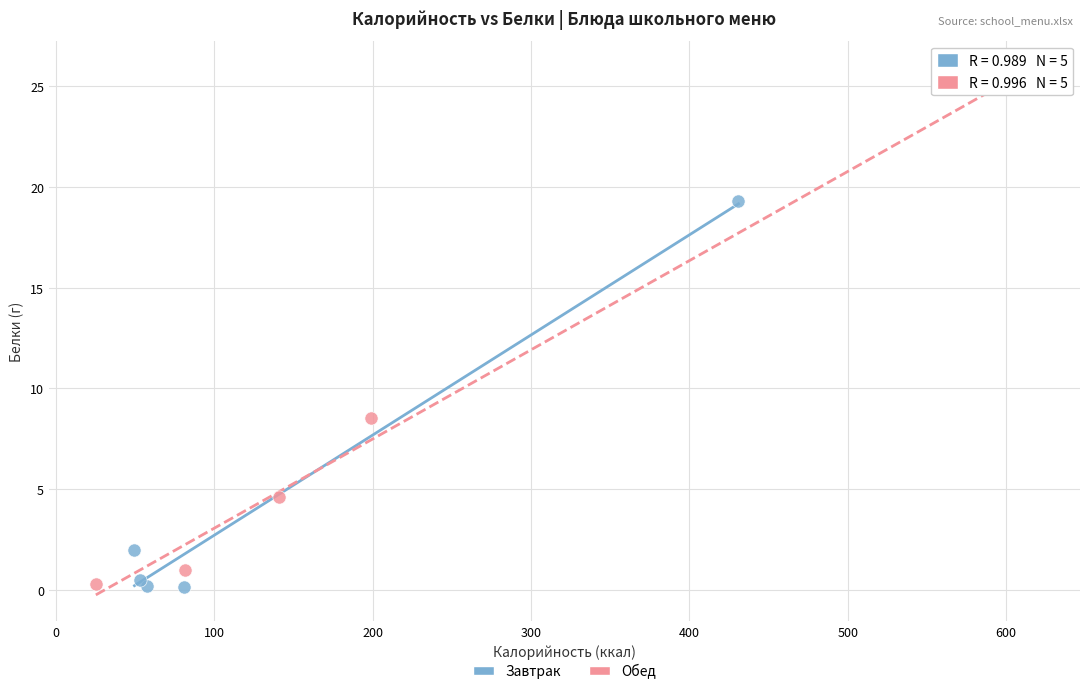

Which series reaches the maximum Y coordinate?

Обед